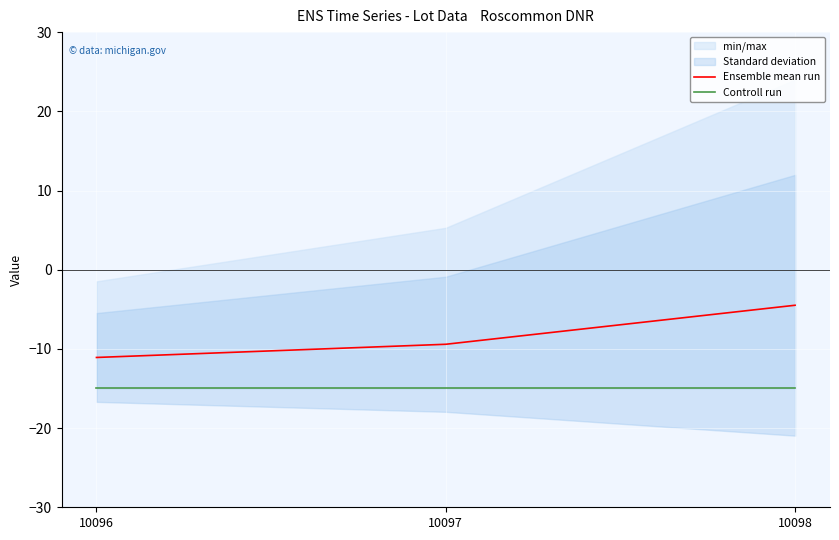

Rank the series by their average value, from highest to lowest.

Ensemble mean run, Controll run